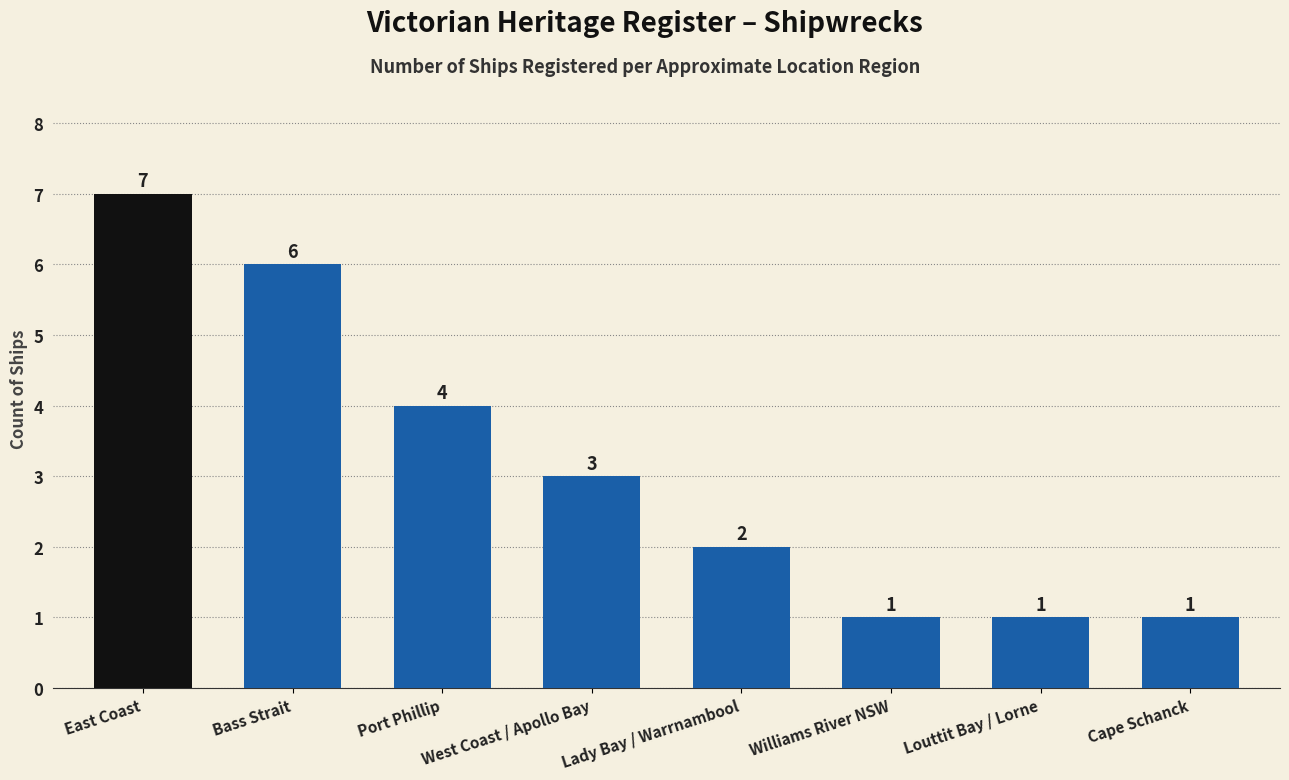

The value at East Coast is 4. True or false?

False